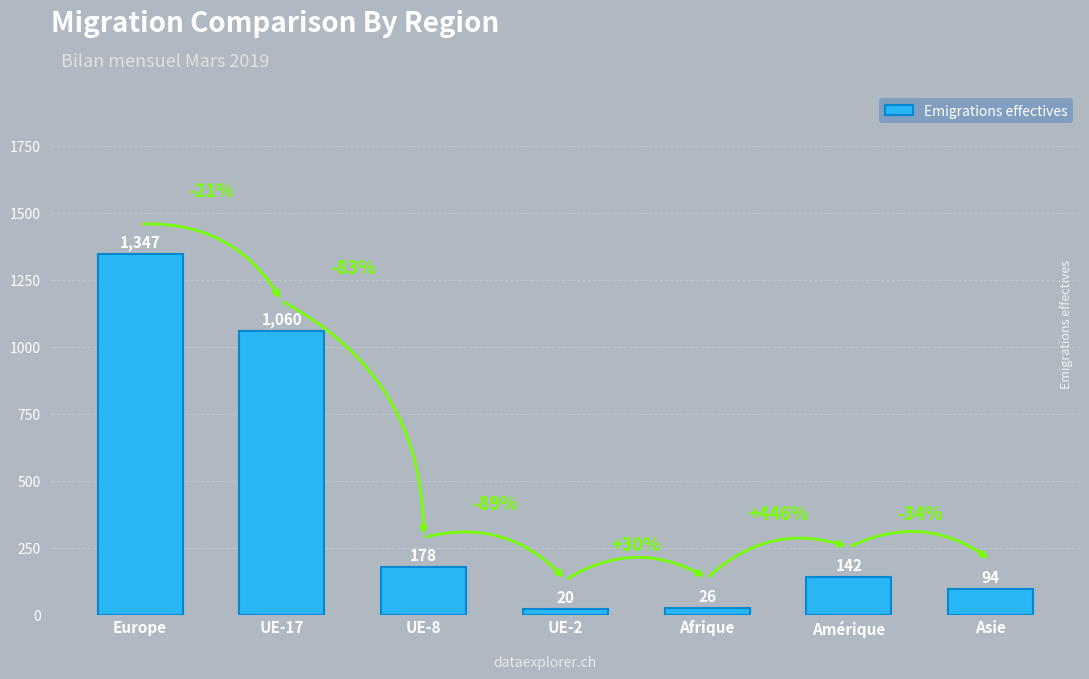

Is it true that the value at Asie is 94?

True